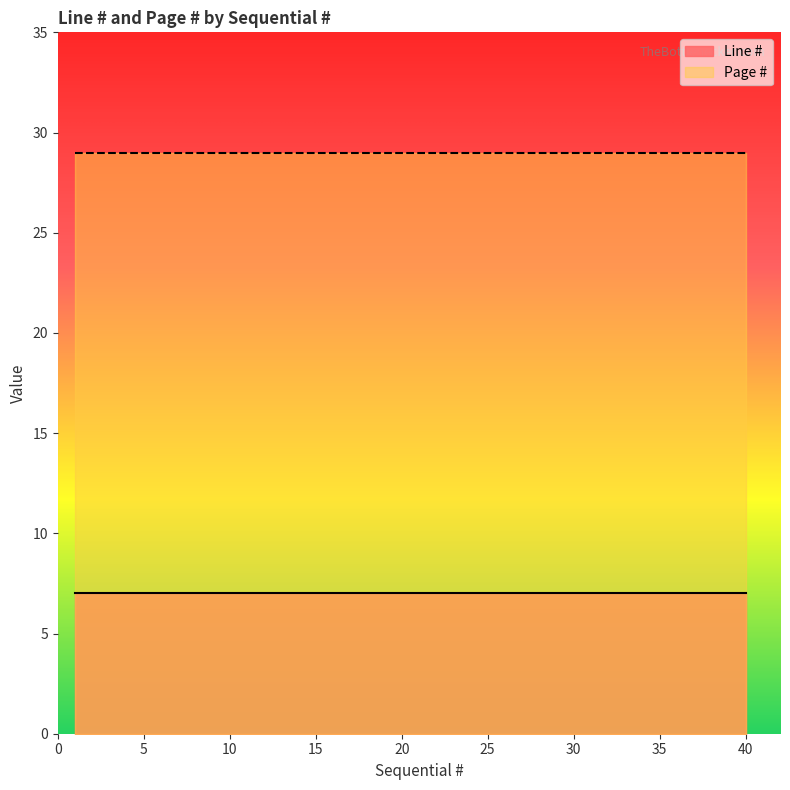

True or false: Line # and Page # intersect in this chart.

False